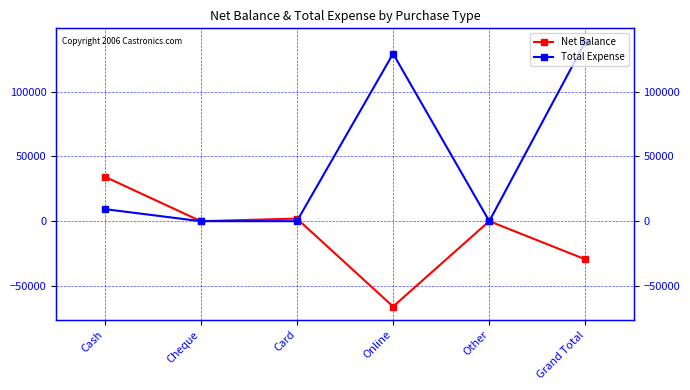

What is the greatest value displayed?

138730